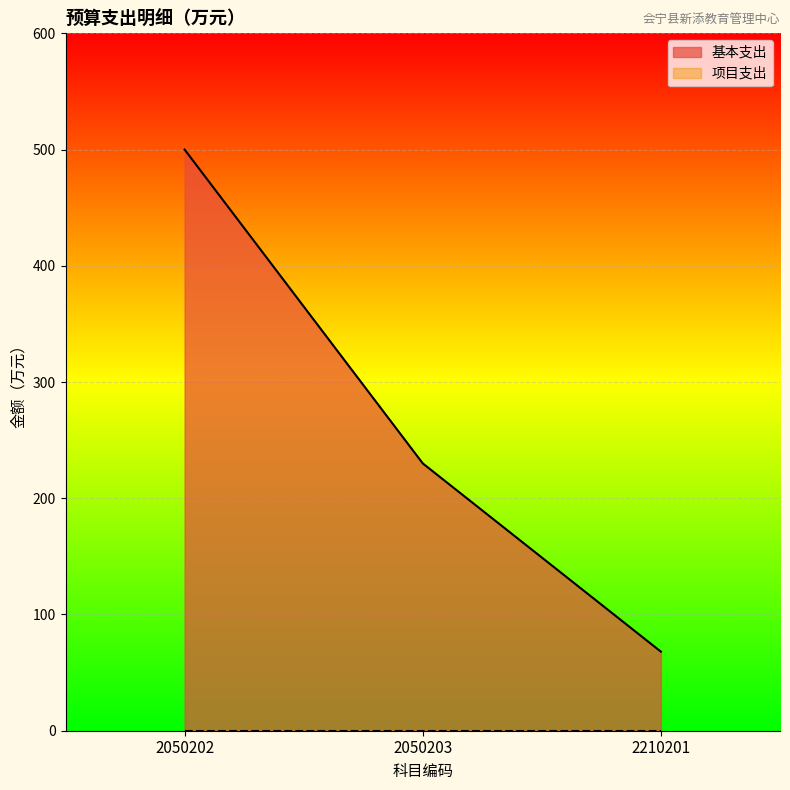

At which label does the data first exceed 230?

2050202